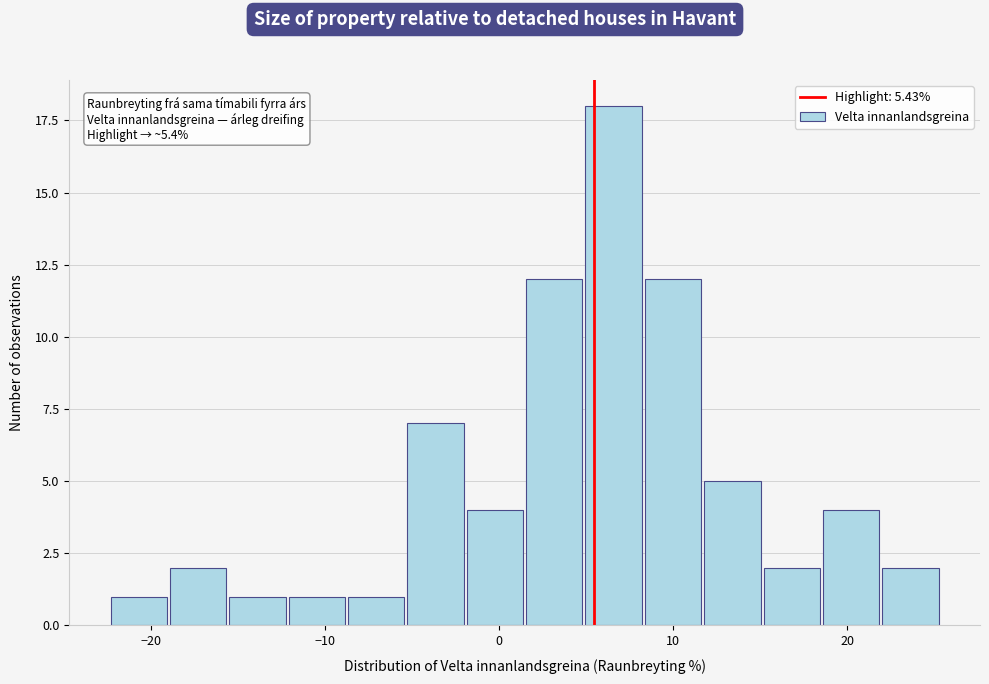

Read against the x-axis, roughly where is the centre of the tallest bar?

7